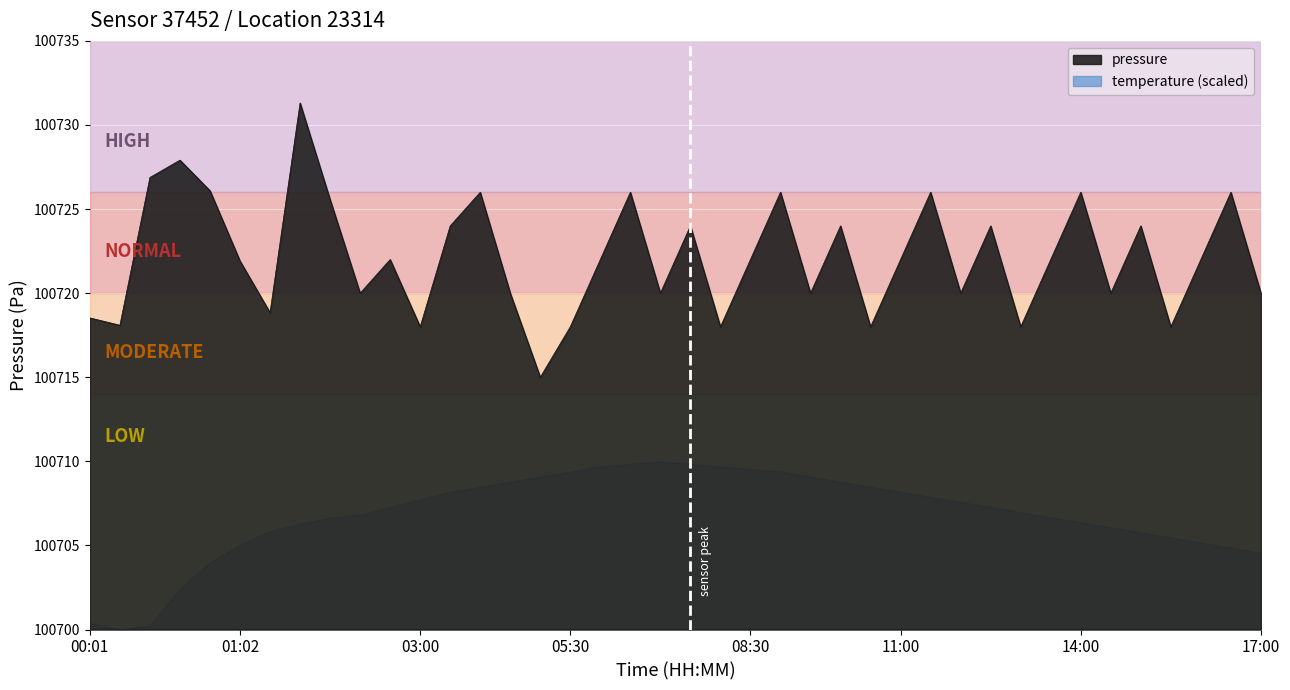

Reading right to left, what are all the values shown in this chart?

17:00=100720.0	16:30=100726.0	16:00=100722.0	15:30=100718.0	15:00=100724.0	14:30=100720.0	14:00=100726.0	13:30=100722.0	13:00=100718.0	12:30=100724.0	12:00=100720.0	11:30=100726.0	11:00=100722.0	10:30=100718.0	10:00=100724.0	09:30=100720.0	09:00=100726.0	08:30=100722.0	08:00=100718.0	07:30=100724.0	07:00=100720.0	06:30=100726.0	06:00=100722.0	05:30=100718.0	05:00=100715.0	04:30=100720.0	04:00=100726.0	03:30=100724.0	03:00=100718.0	02:30=100722.0	02:00=100720.0	01:36=100725.6	01:26=100731.3	01:14=100718.8	01:02=100721.9	00:50=100726.1	00:37=100727.9	00:25=100726.9	00:13=100718.1	00:01=100718.5